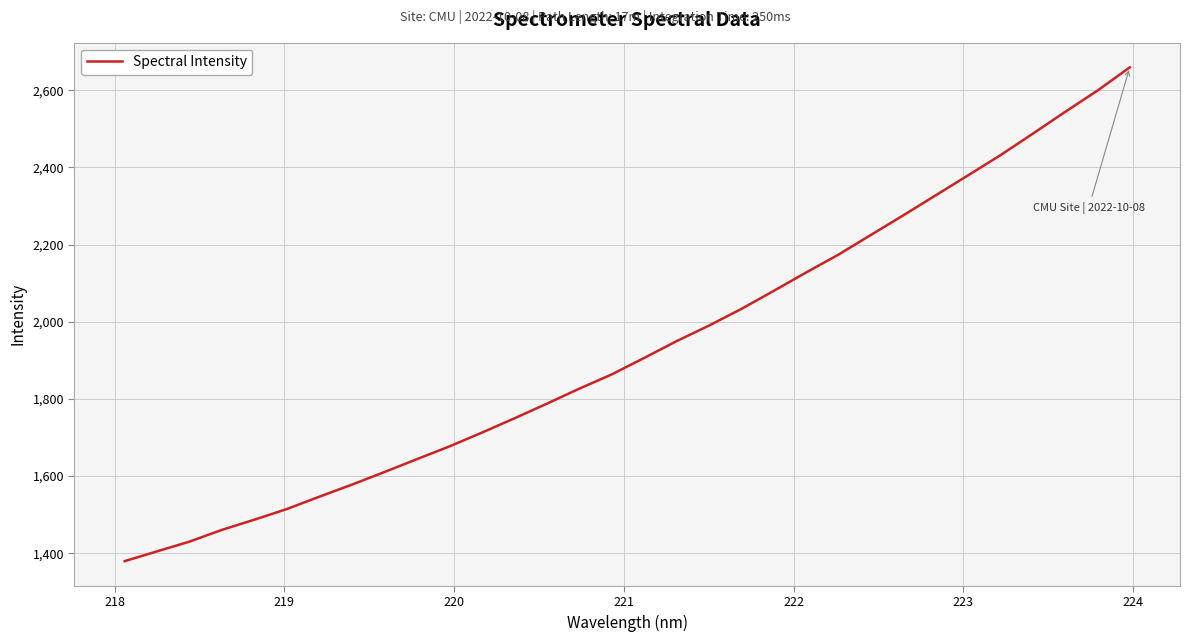

What is the maximum value shown in the chart?

2659.5